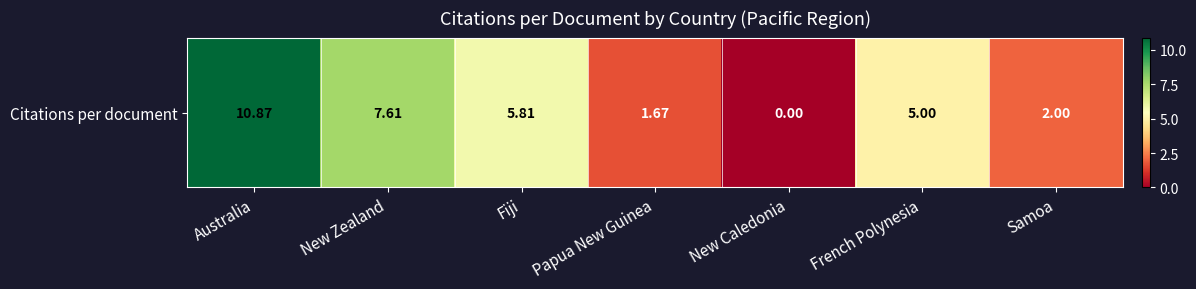

Which label corresponds to the largest value in the chart?

Australia